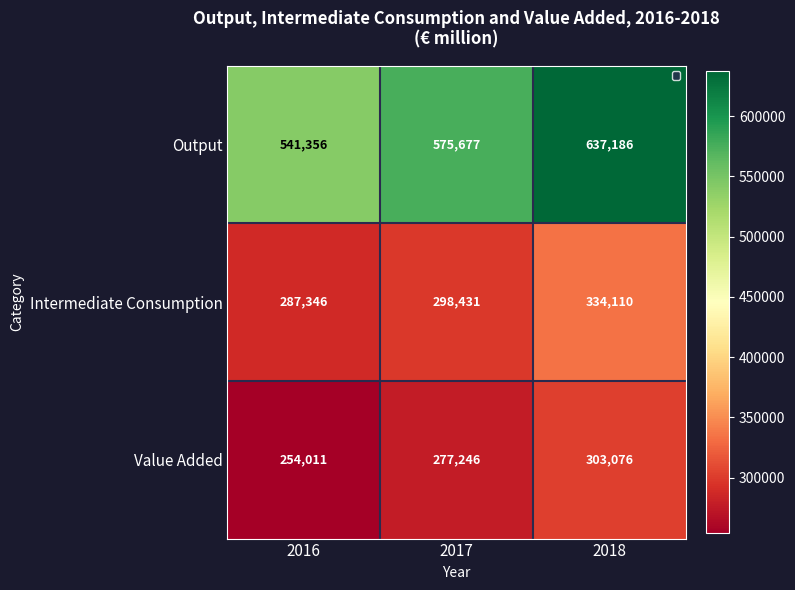

What is the difference between the Output values at 2017 and 2018?

61509